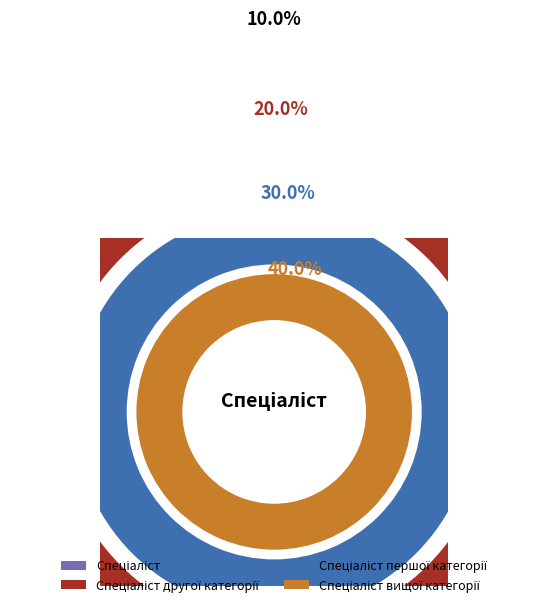

Combined, do Спеціаліст другої категорії and Спеціаліст вищої категорії account for over 50%?

Yes